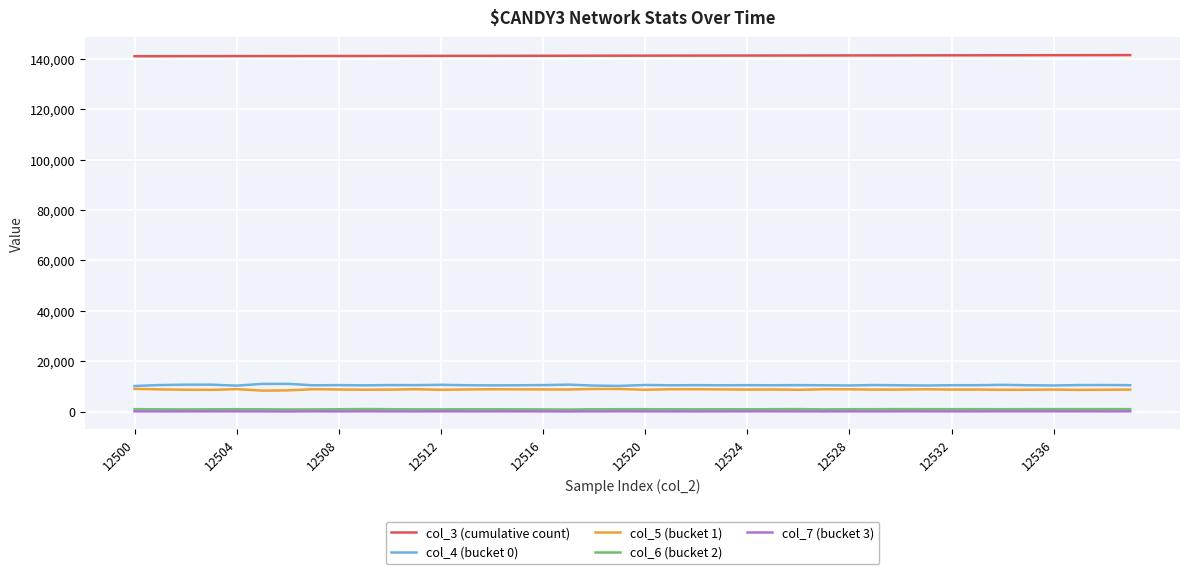

Which series has the largest total across all categories?

col_3 (cumulative count)